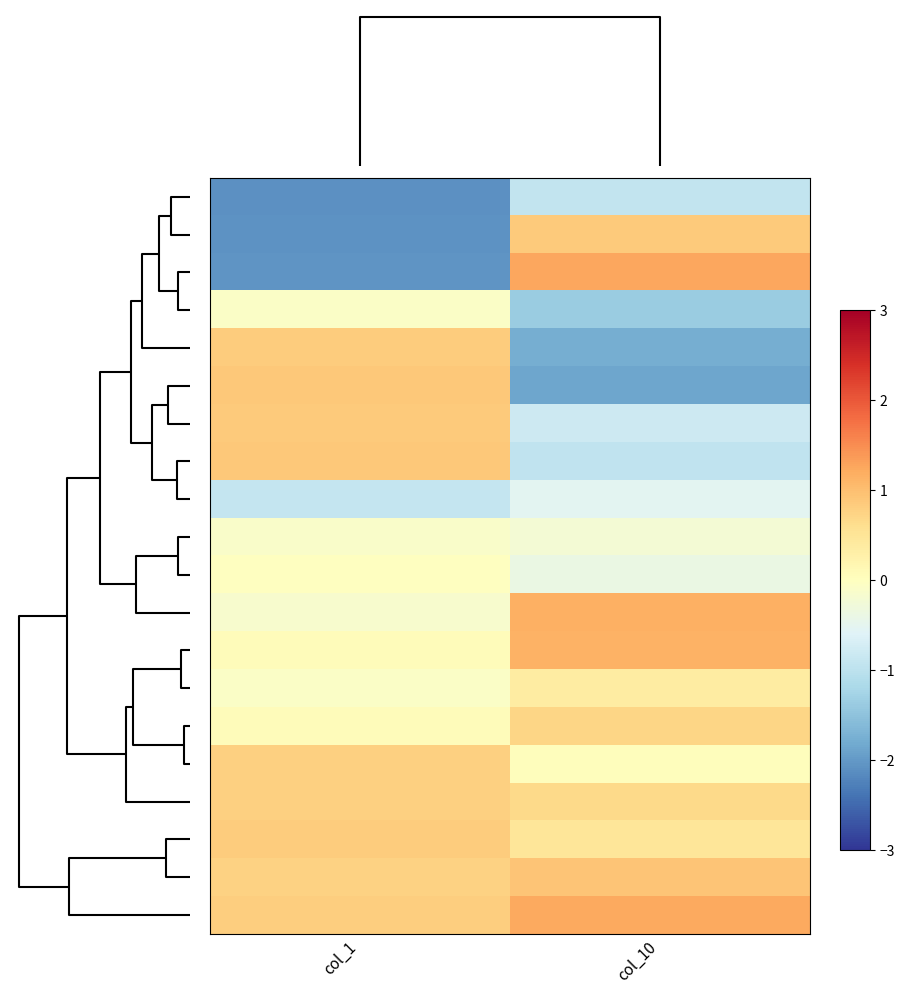

At how many categories does at least one series exceed -1?

2